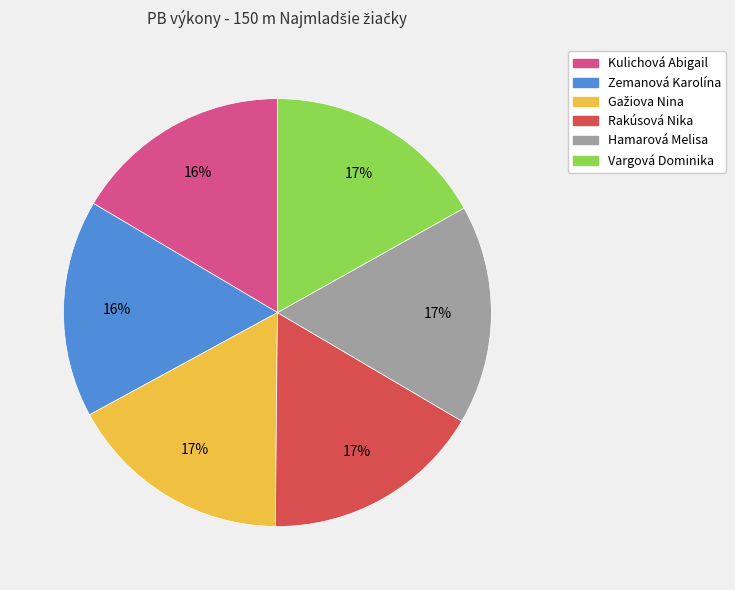

What percentage is the Zemanová Karolína slice, to the nearest percent?

16%